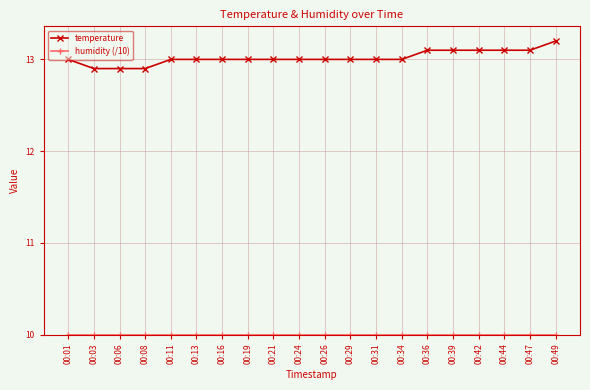

Which series has the largest range (max minus min)?

temperature